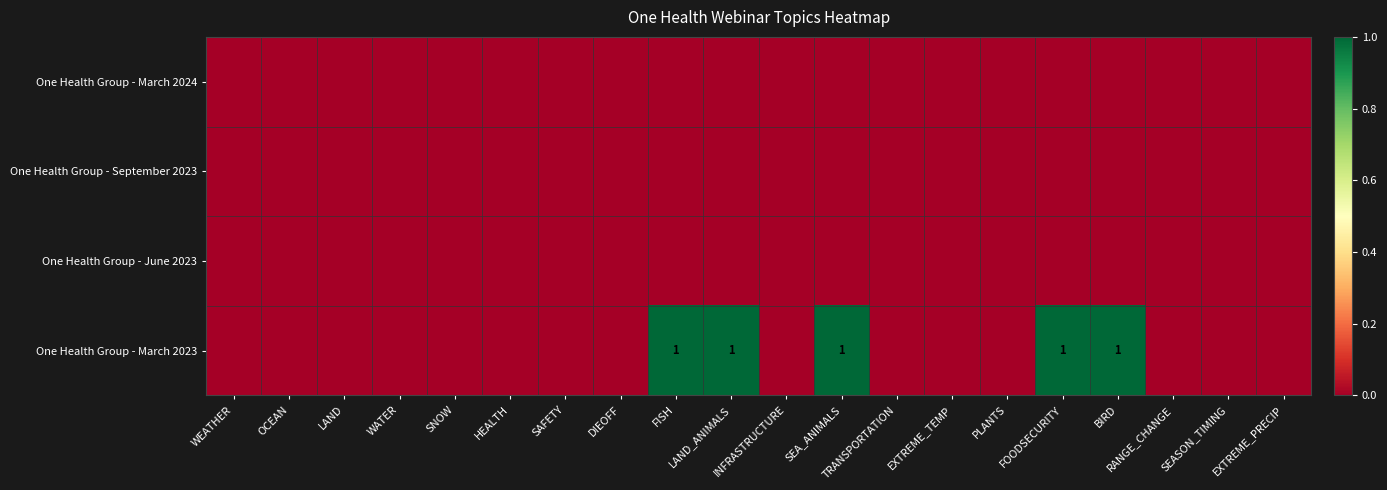

At which category is the sum across all series the highest?

FISH